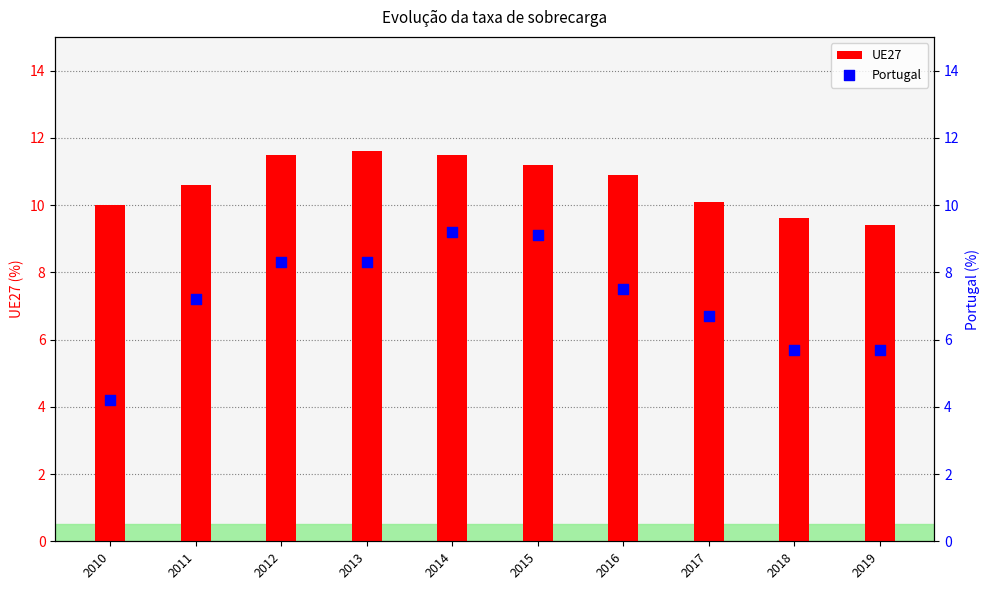

Is the value of Portugal at 2014 greater than the value of UE27 at 2017?

No